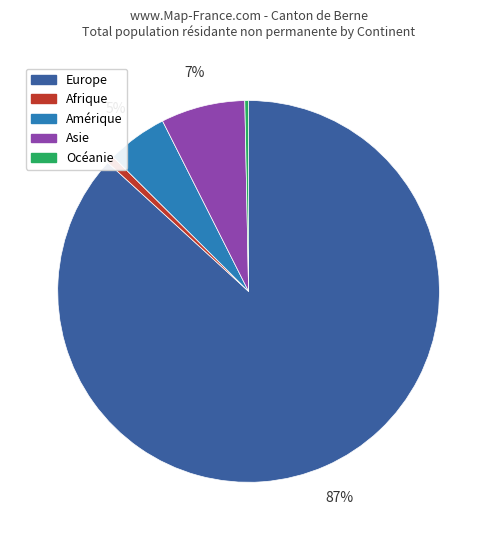

Is there any slice that represents more than half of the pie?

Yes